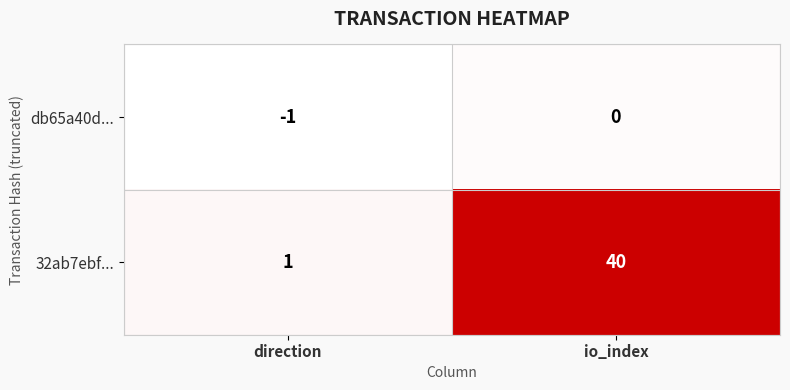

At which category is the sum across all series the highest?

io_index